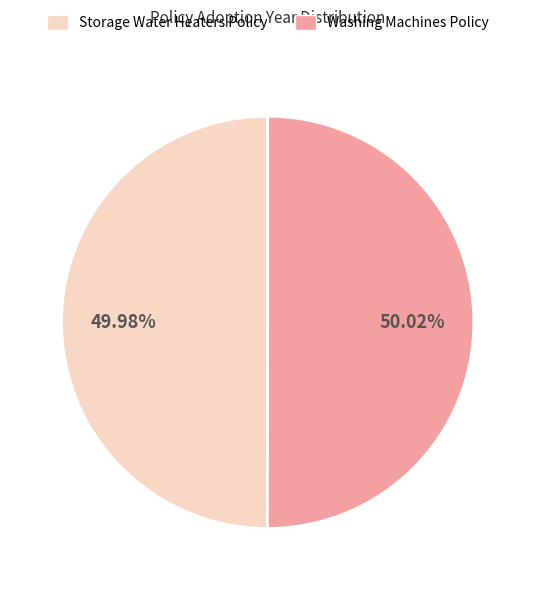

Approximately how many times larger is the value at Storage Water Heaters Policy compared to Washing Machines Policy?

1.0